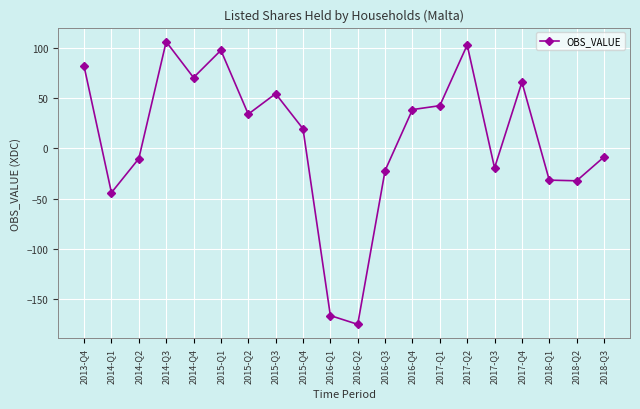

The value at 2017-Q3 is -19.4. True or false?

True